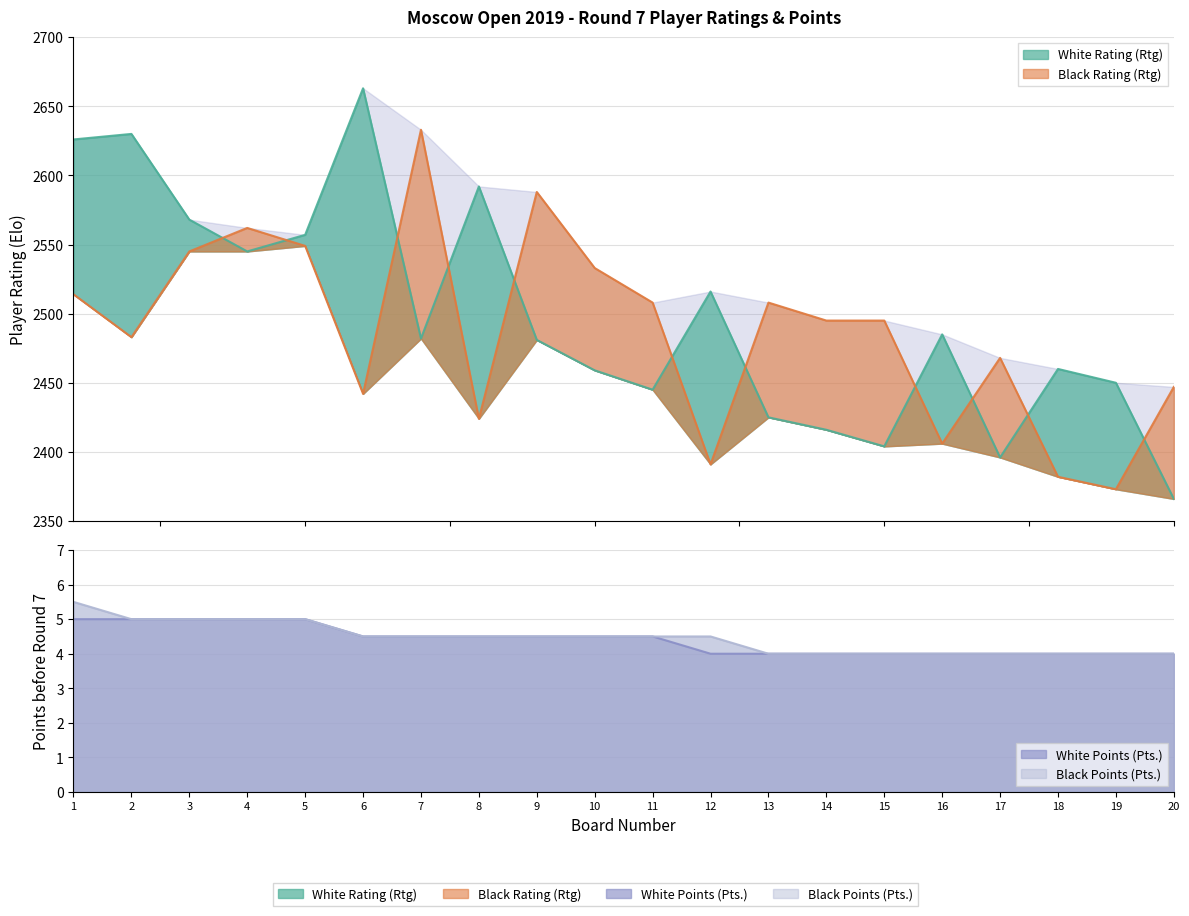

Which has a higher value, 8 or 5?

8